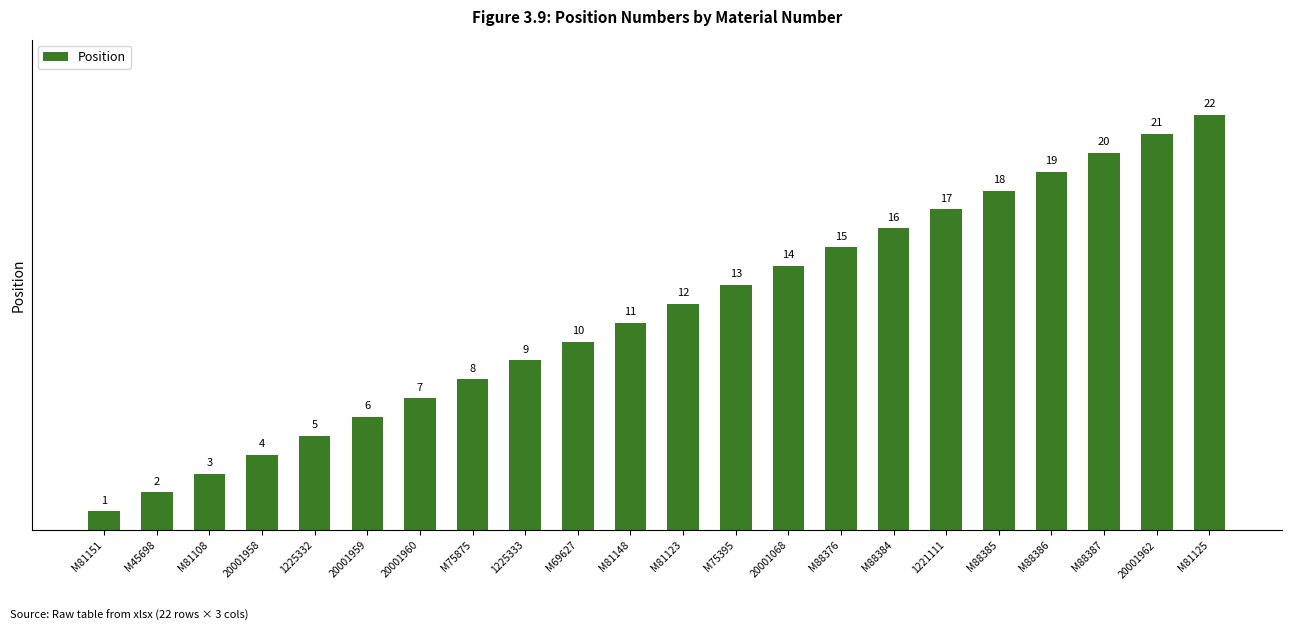

At which category does the chart reach its minimum across all series?

M81151